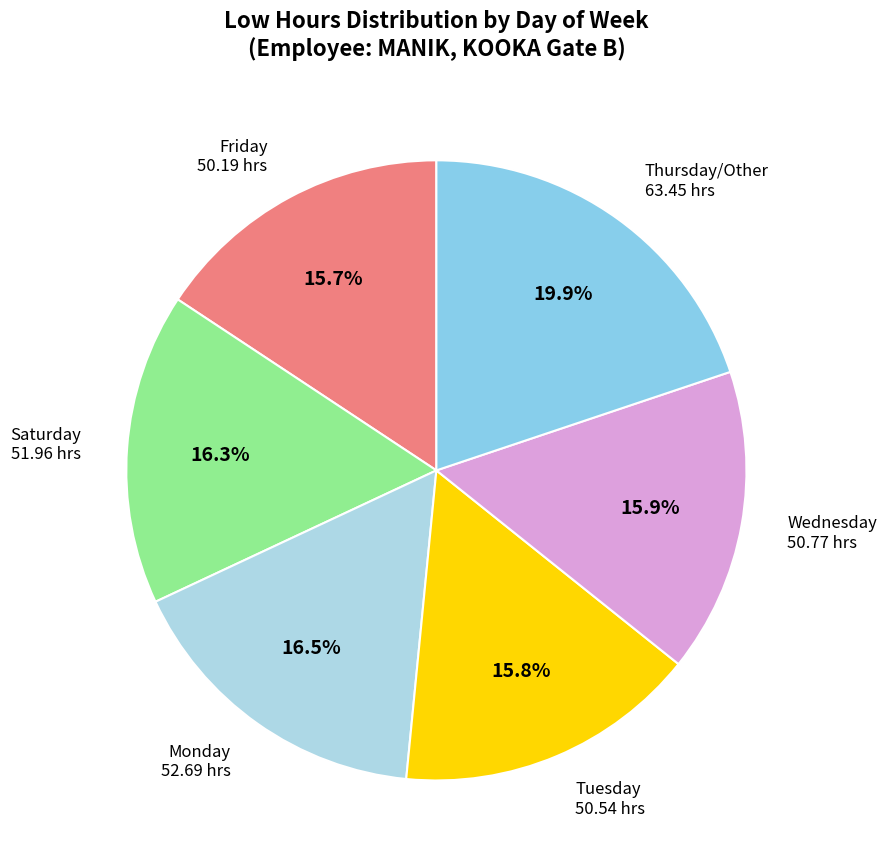

Approximately how many times larger is the value at Wednesday compared to Monday?

1.0